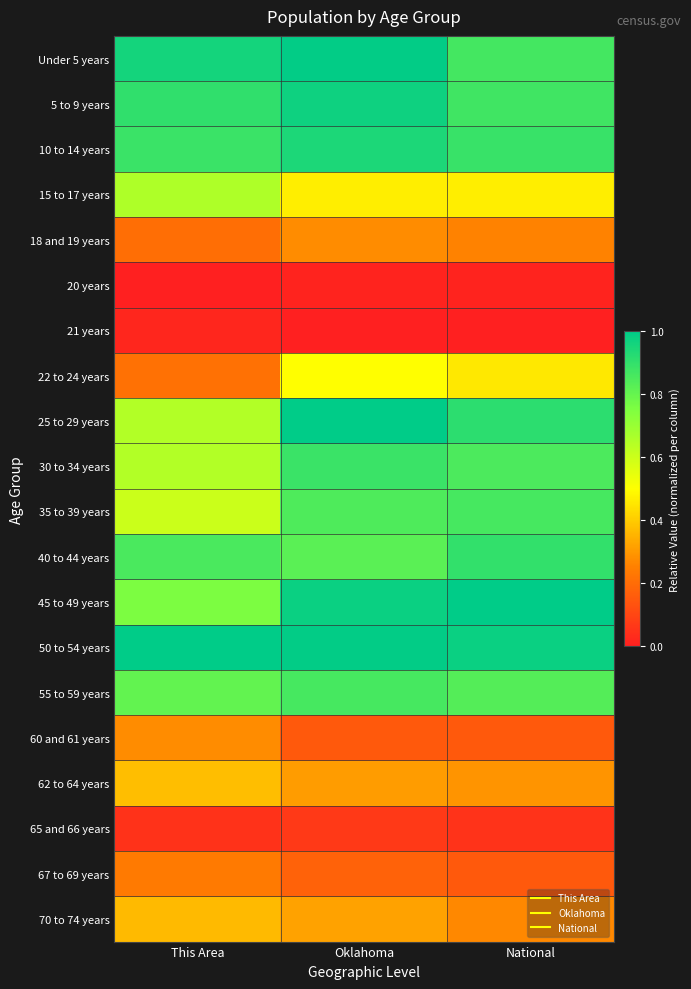

What is the greatest value displayed?

1.0